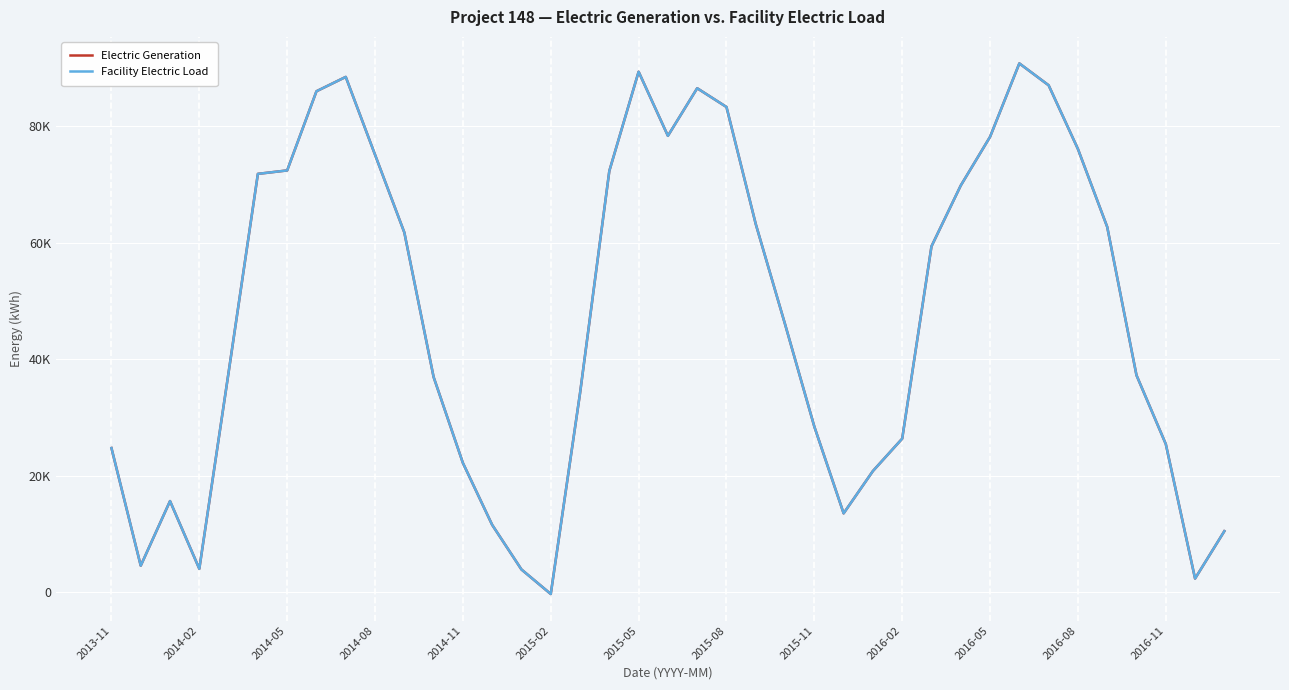

Which series has the largest total across all categories?

Electric Generation